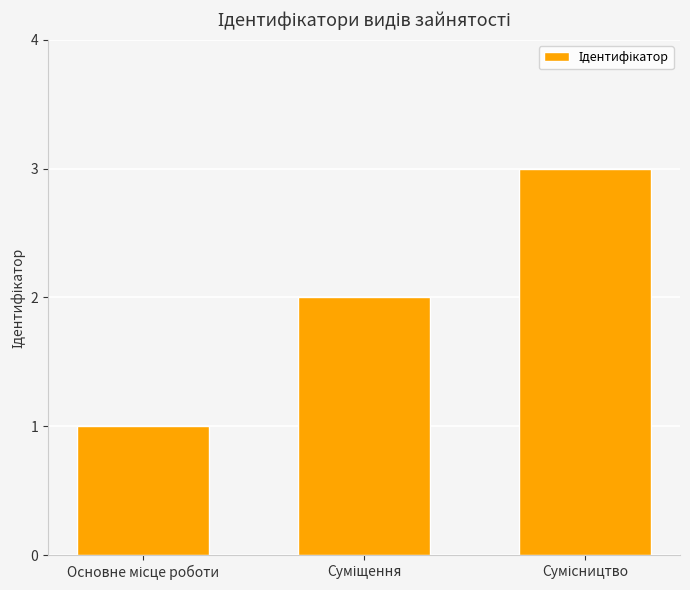

What is the smallest value displayed?

1